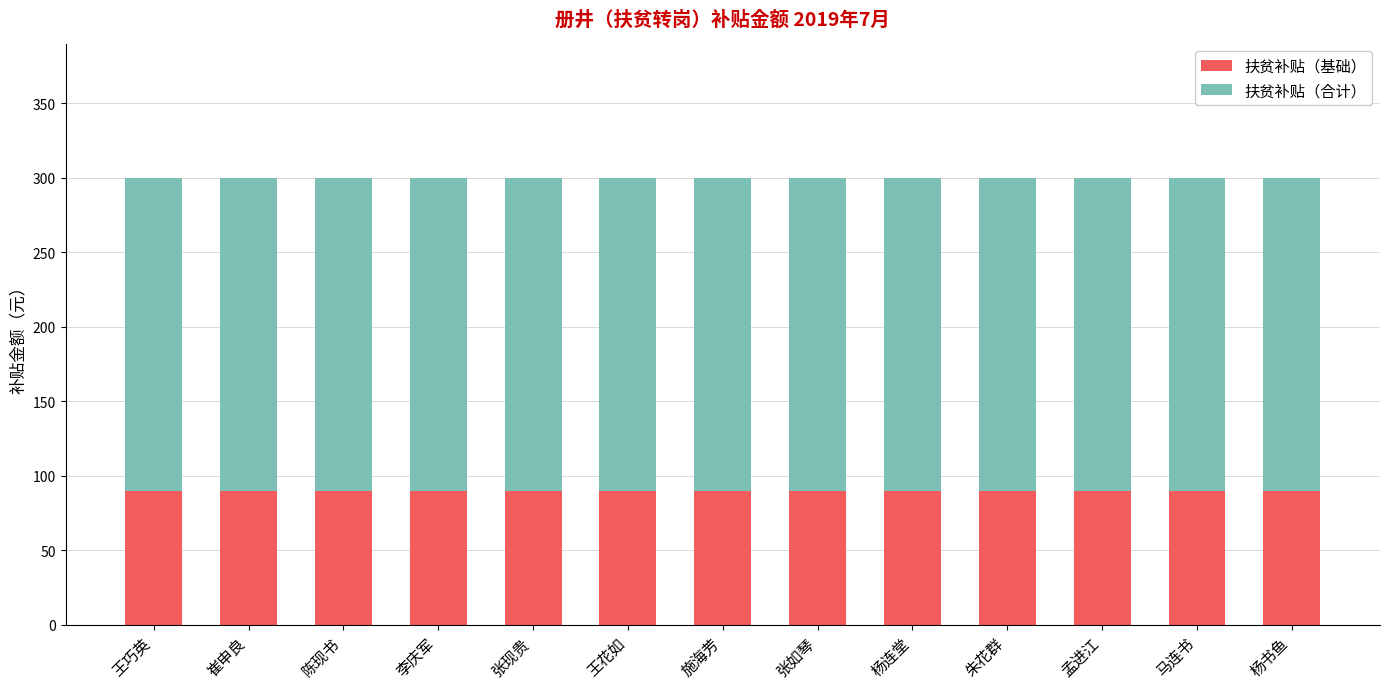

Is it true that 扶贫补贴（基础） equals 23 at 张如琴?

False